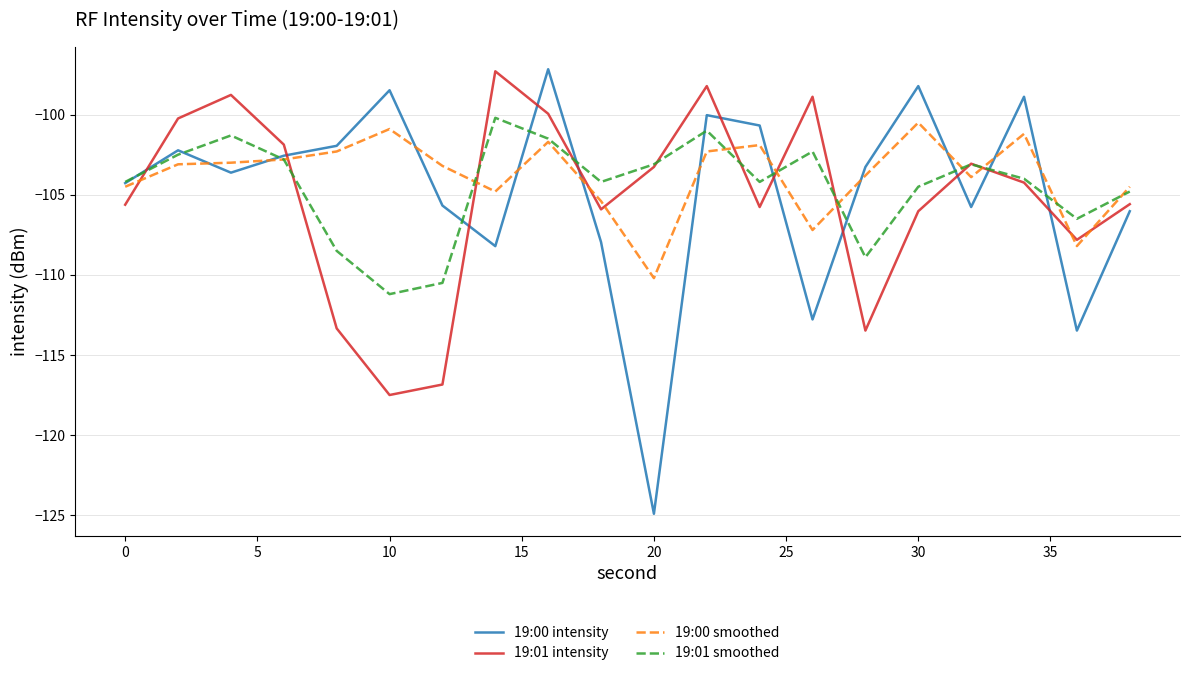

What is the minimum value shown in the chart?

-124.9